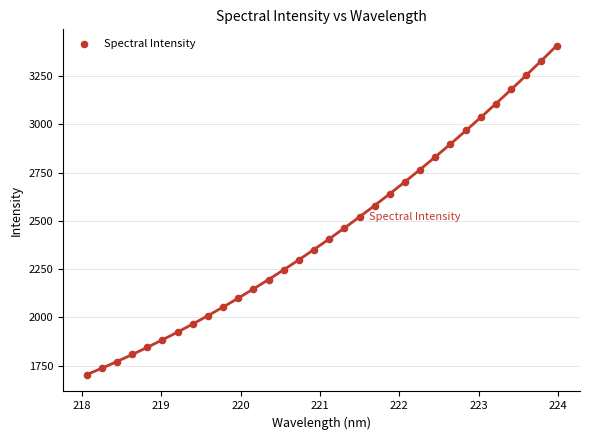

What is the range of X values (max minus min)?

5.9